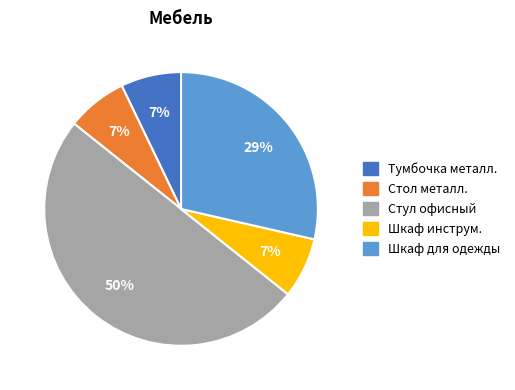

Which has a higher value, Стул офисный or Тумбочка металл.?

Стул офисный